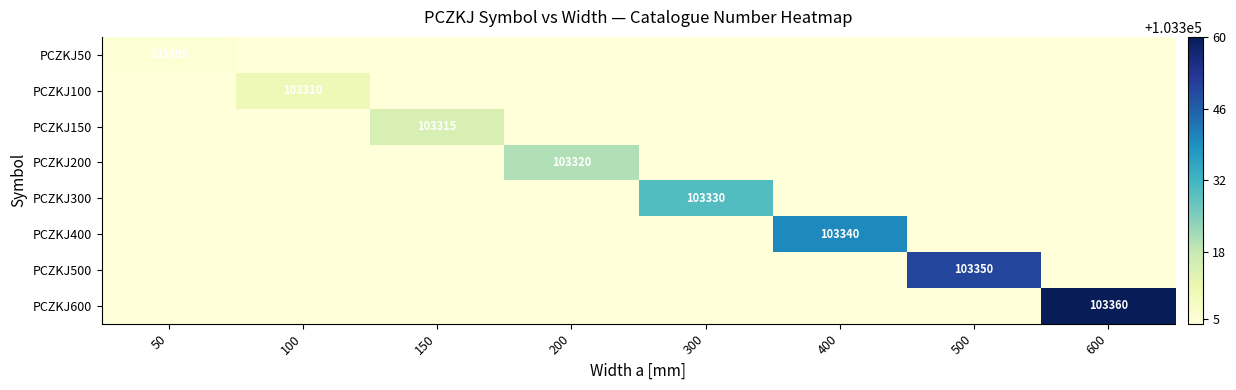

At which category does the chart reach its minimum across all series?

100